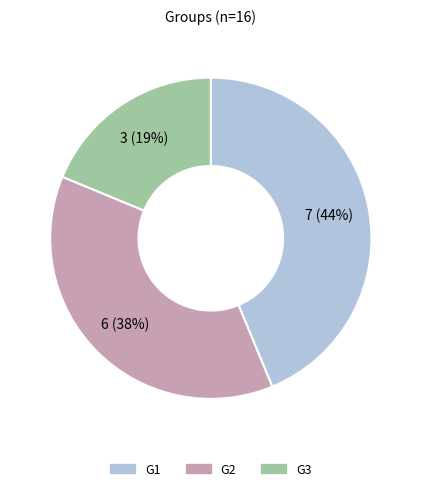

To the nearest percent, what is the difference between the largest and smallest slice percentages?

25%